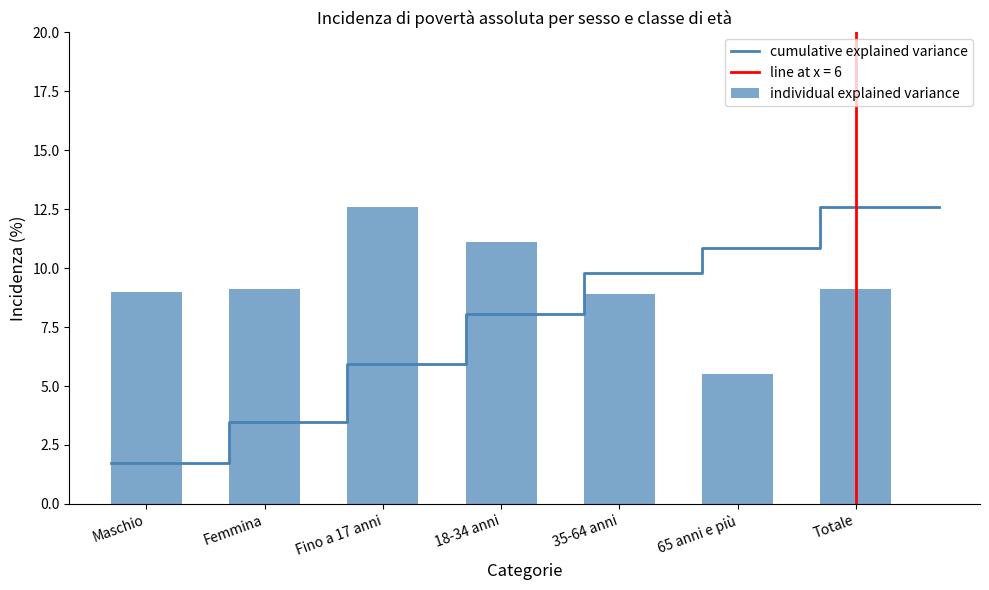

The value at Totale is 9.1. True or false?

True